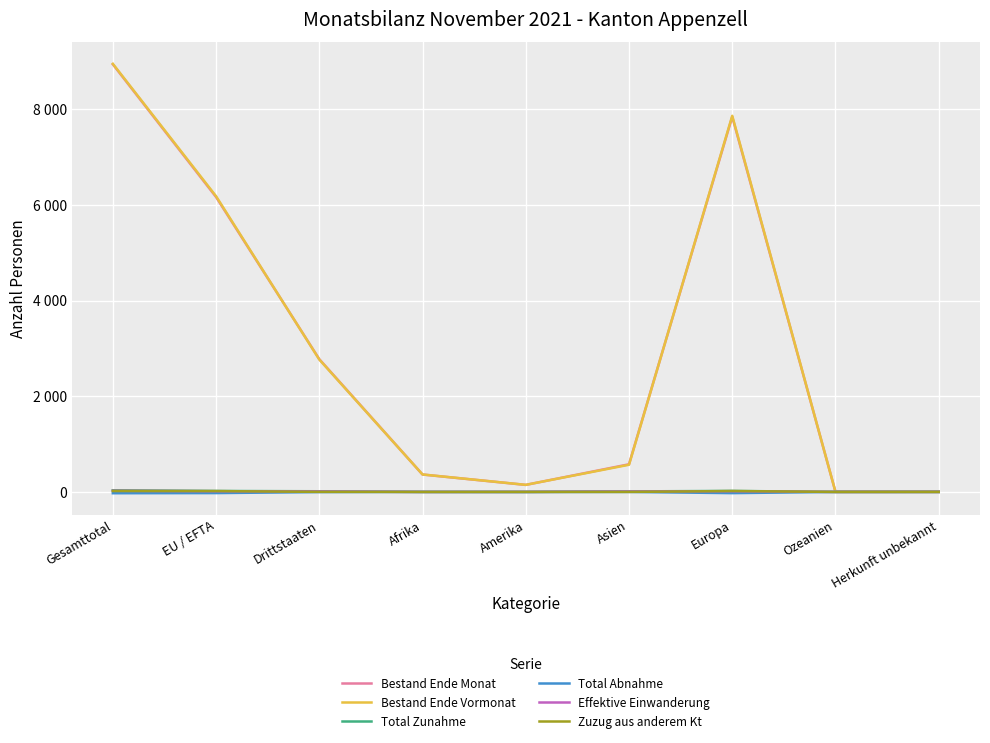

Between Afrika and Herkunft unbekannt, which is larger?

Afrika